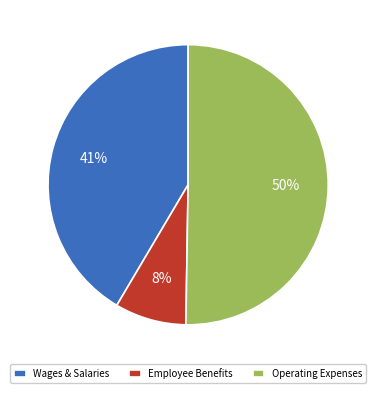

What is the largest slice in the pie chart?

Operating Expenses